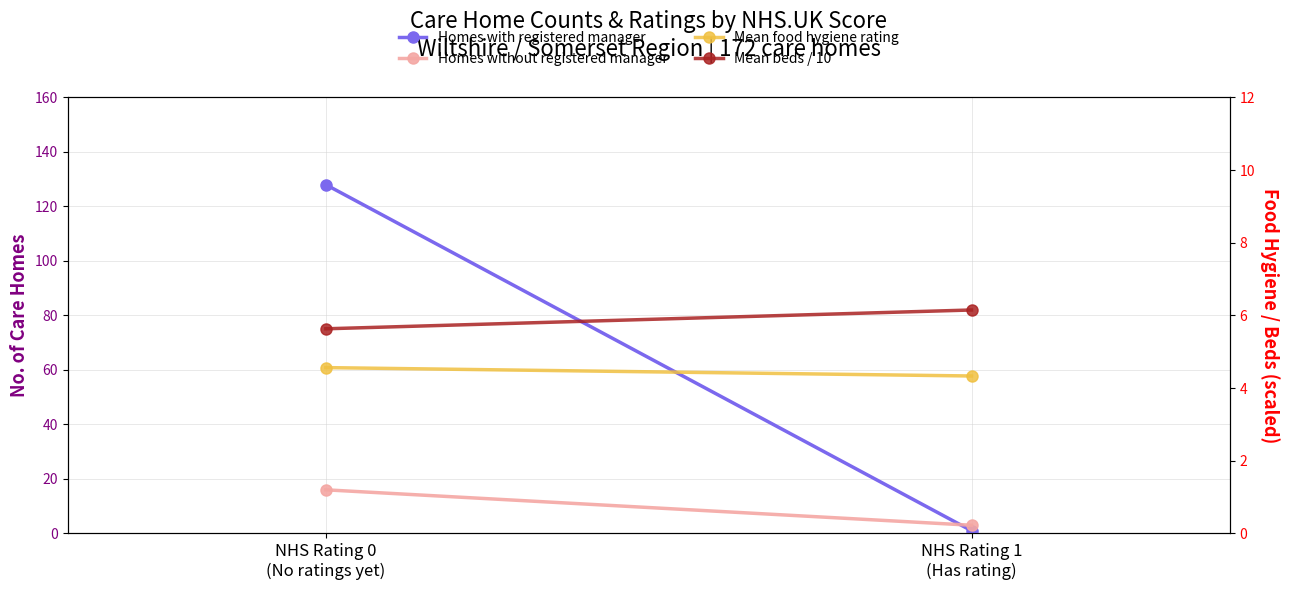

What is the label of the 1st point from the left?

NHS Rating 0
(No ratings yet)